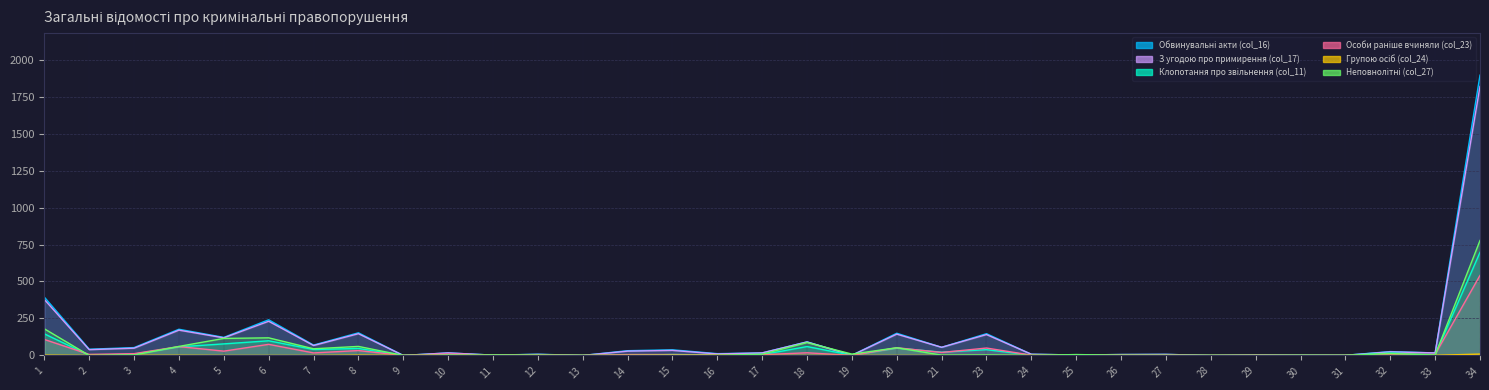

The Обвинувальні акти (col_16) series shows 123 at 1. True or false?

False